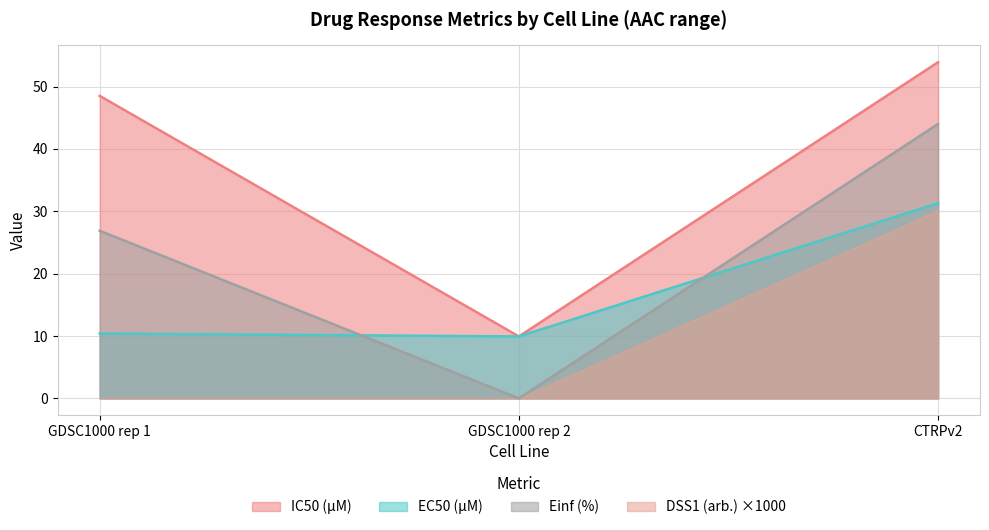

What is the difference between the Einf (%) values at GDSC1000 rep 1 and GDSC1000 rep 2?

26.9